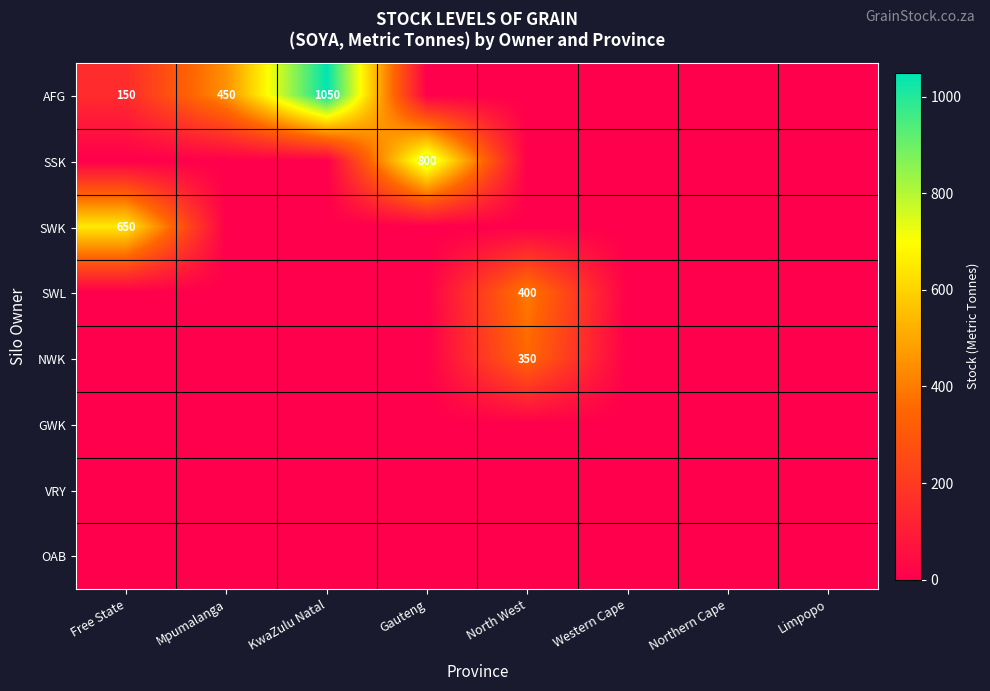

At which category is the sum across all series the highest?

KwaZulu Natal